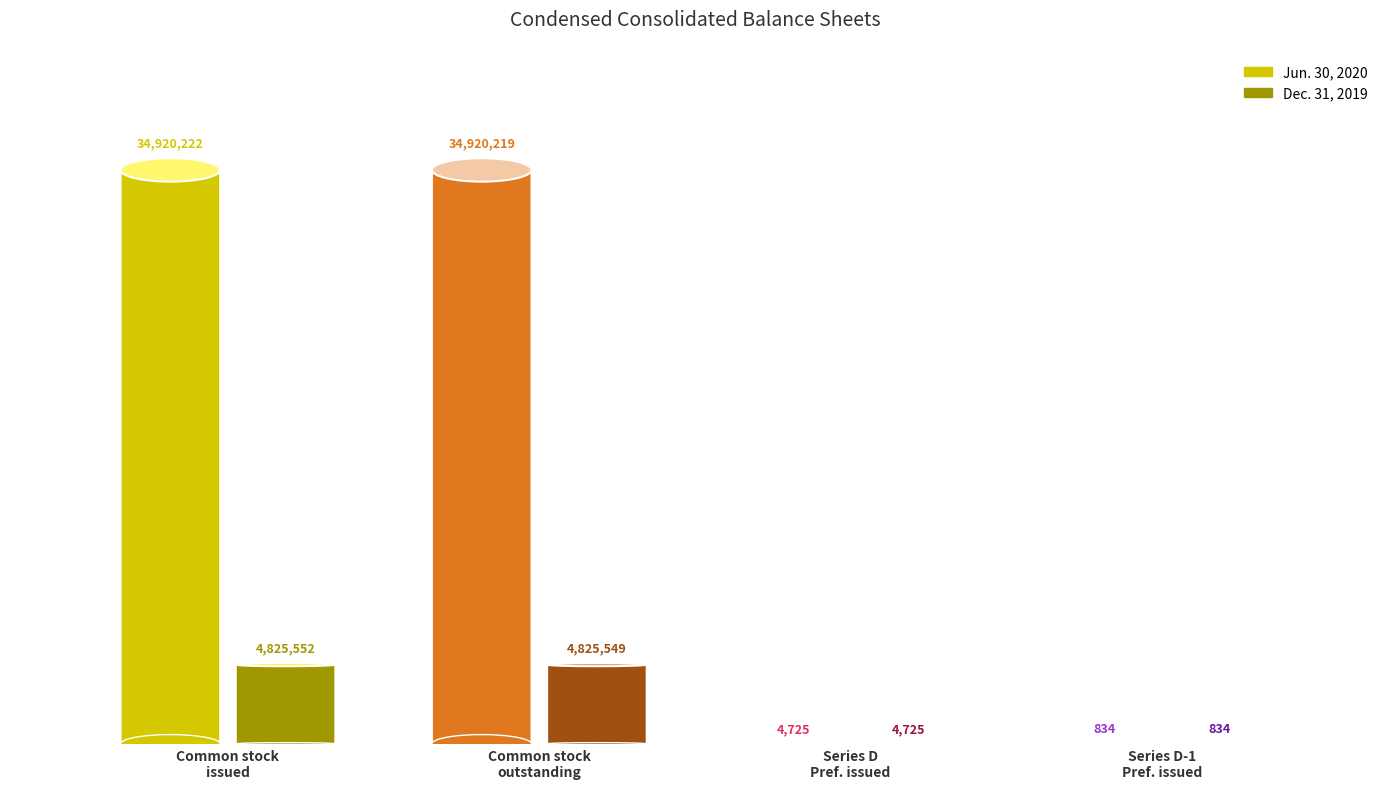

Rank the series by their maximum value, from lowest to highest.

Dec. 31, 2019, Jun. 30, 2020